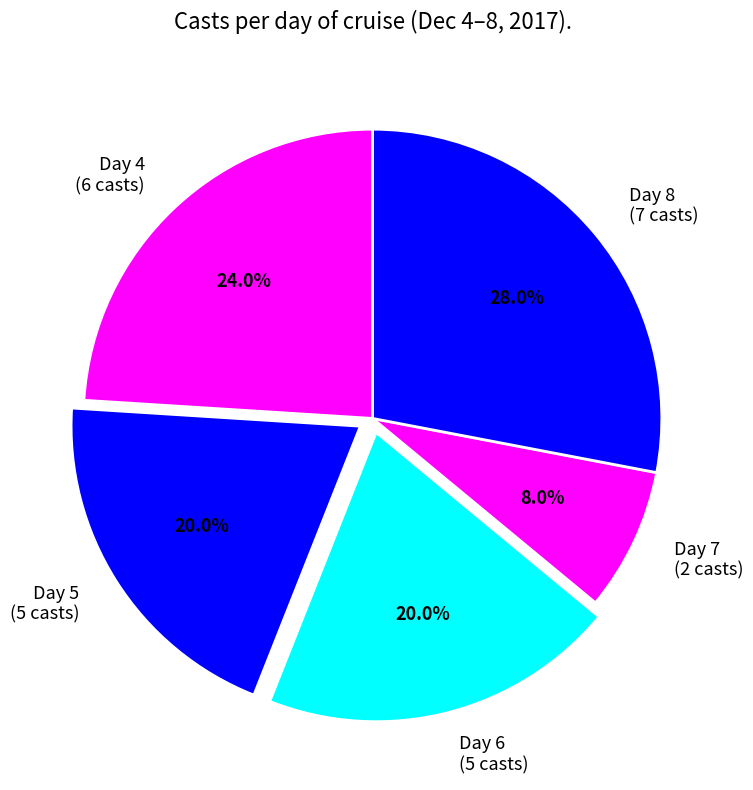

Does Day 4 account for over 50% of the chart?

No